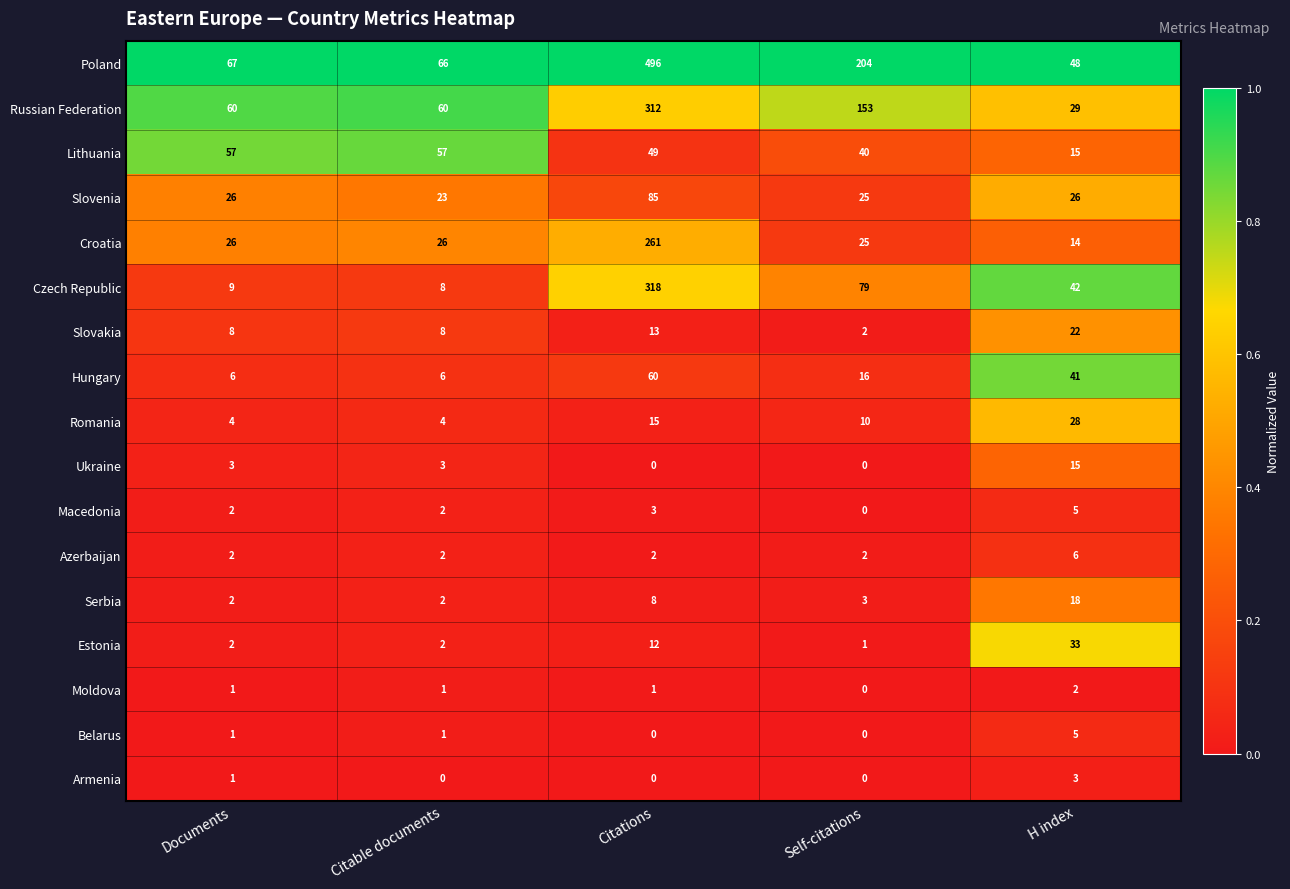

What is the total value across all series at H index?

352